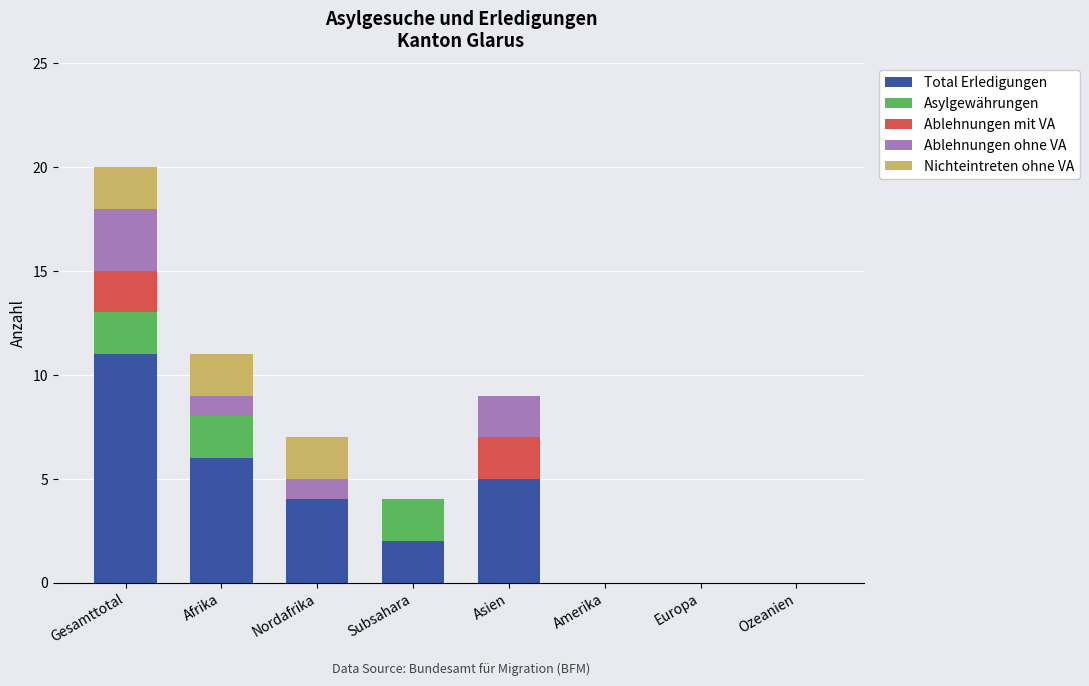

What is the total value across all series at Nordafrika?

7